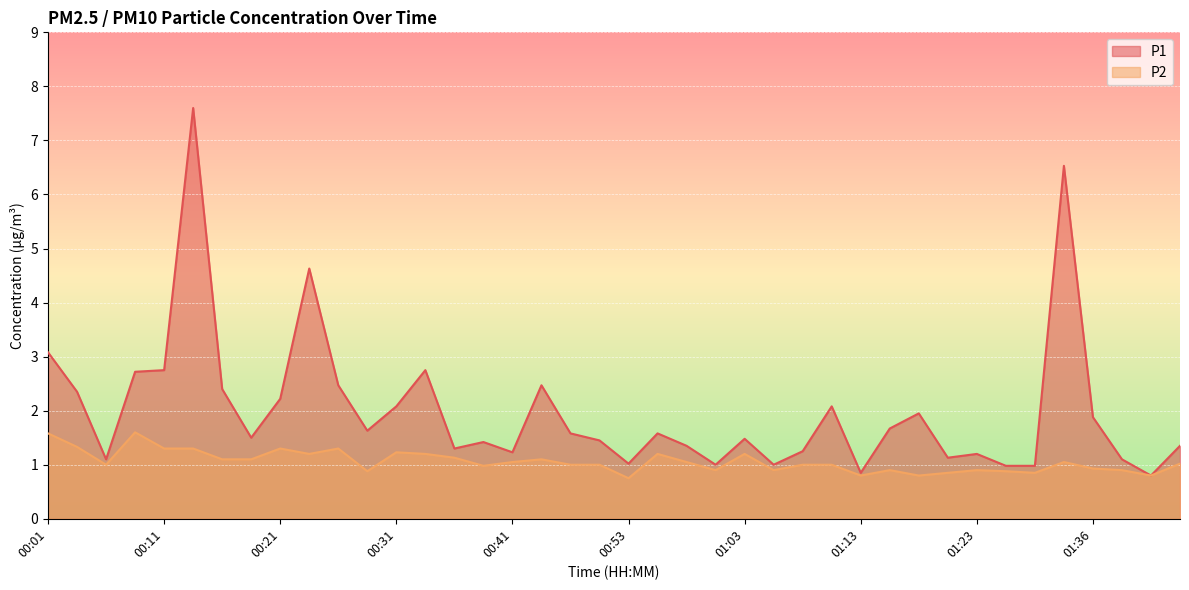

The value of P1 at 01:11 is 0.7. True or false?

False